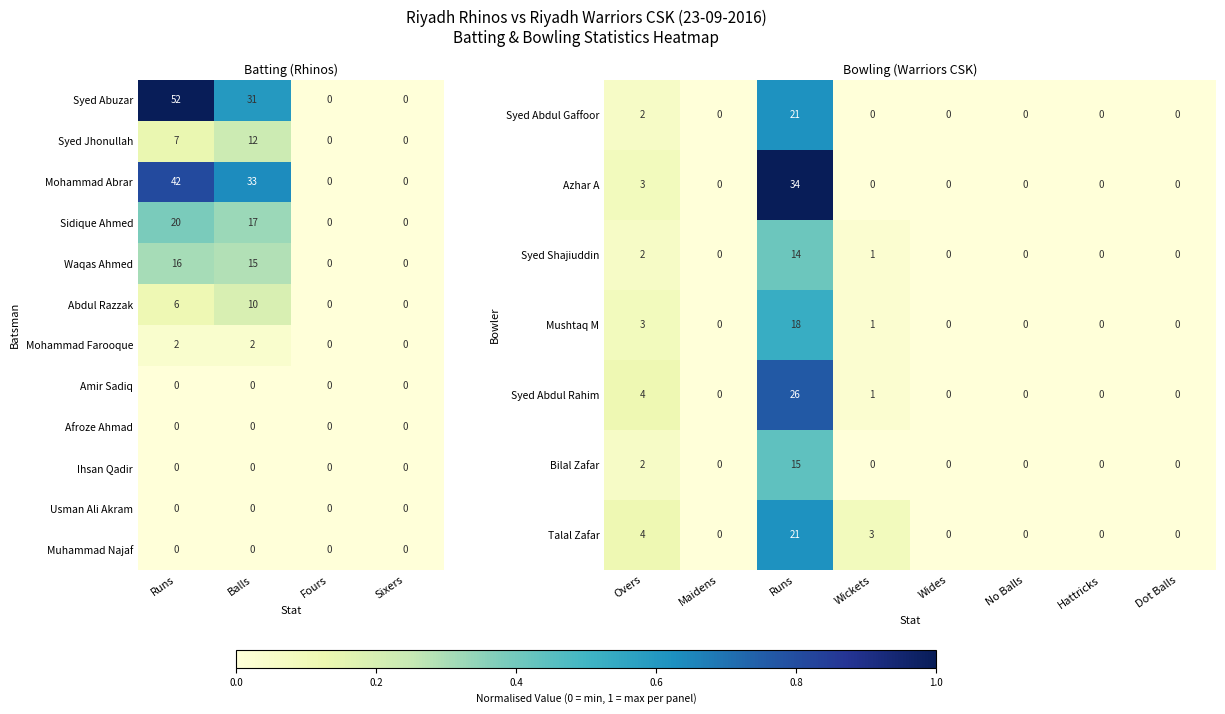

Between Balls and Sixers, which series saw the biggest shift?

Mohammad Abrar